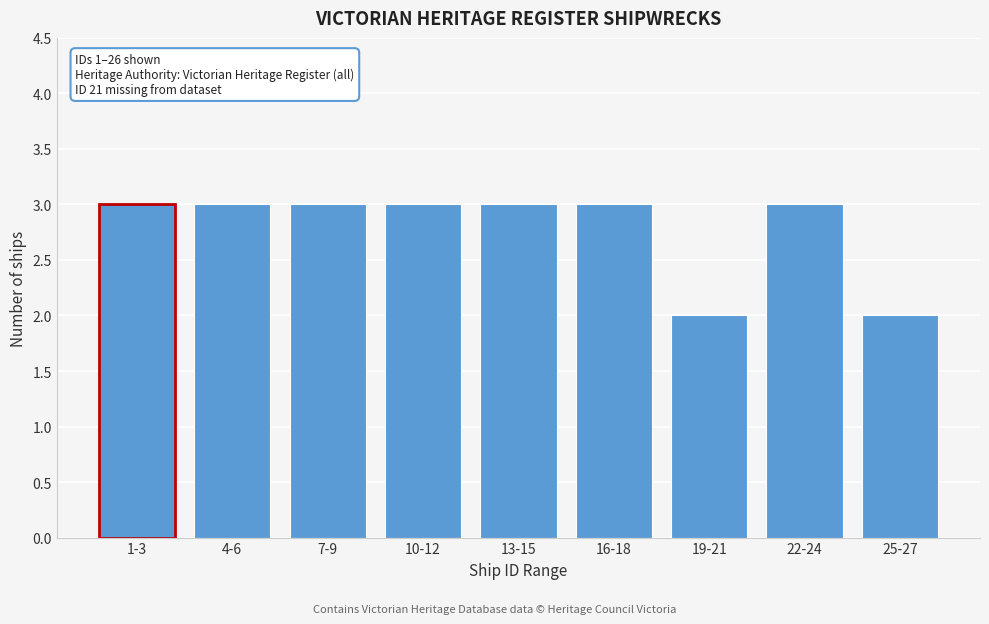

Reading left to right, list all the values displayed in this chart.

3	3	3	3	3	3	2	3	2